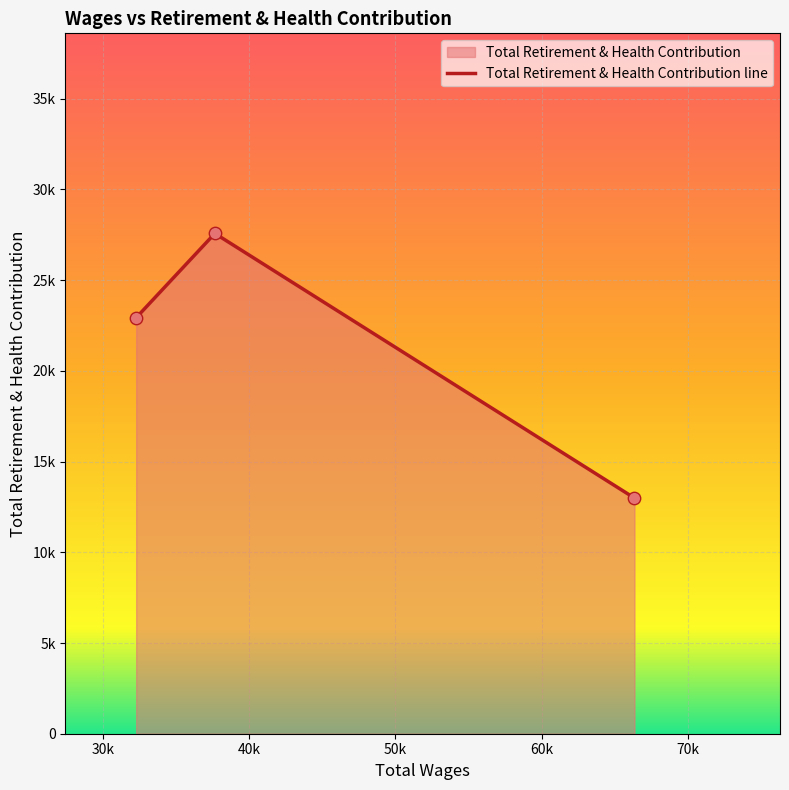

What is the change in value from 30k to 40k?

-14587